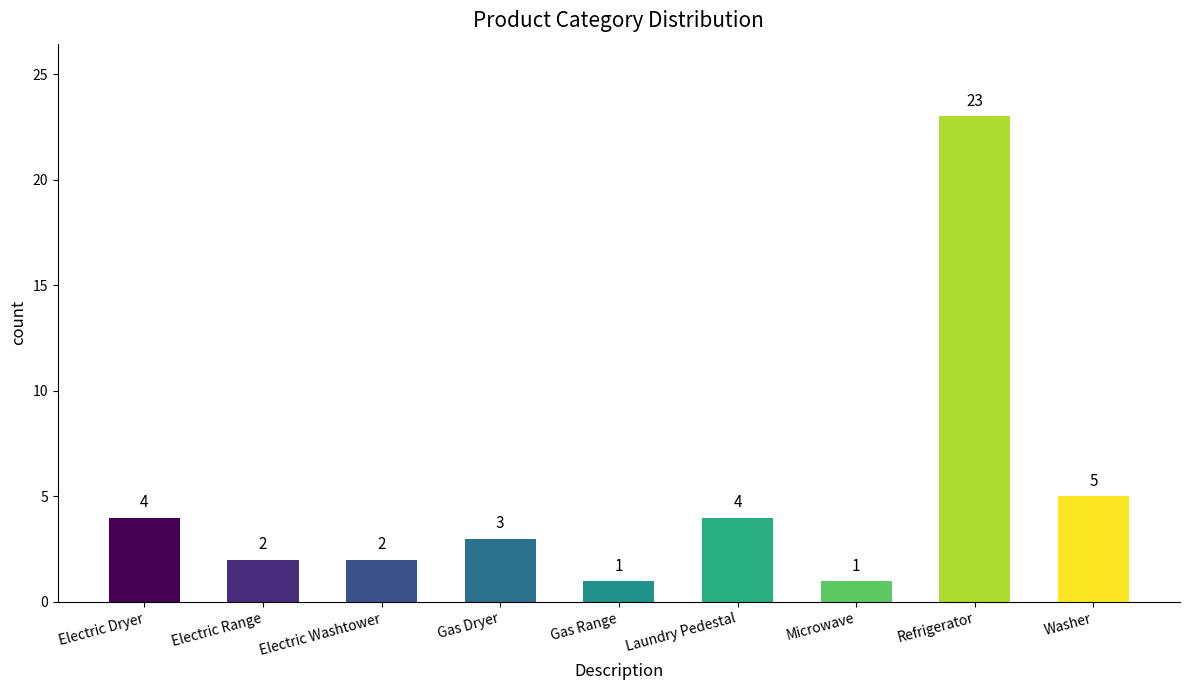

What is the value of the 4th bar from the left?

3